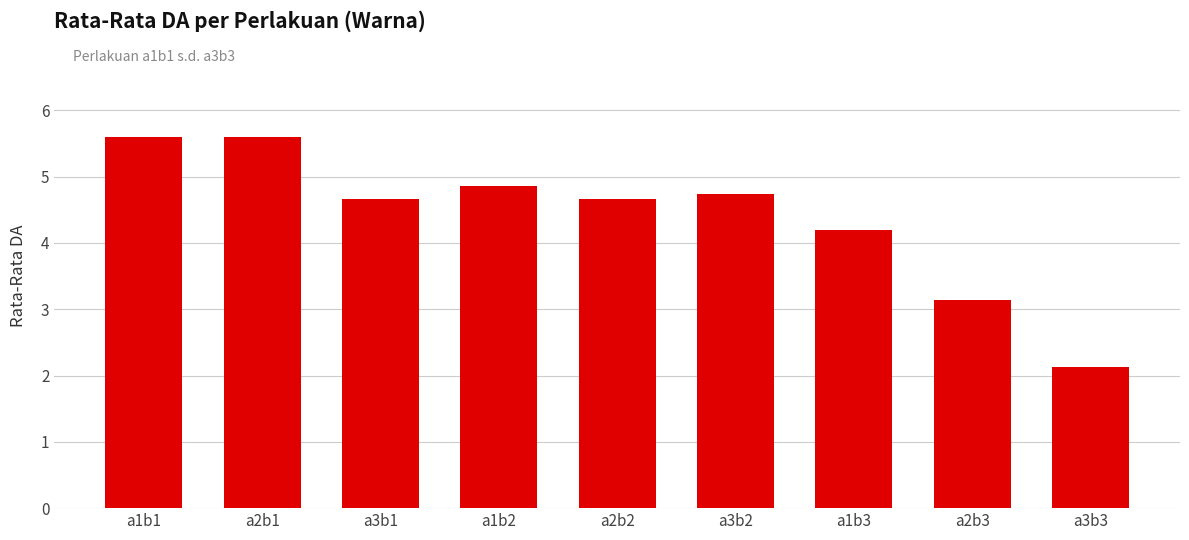

What is the approximate value at a3b3?

2.1